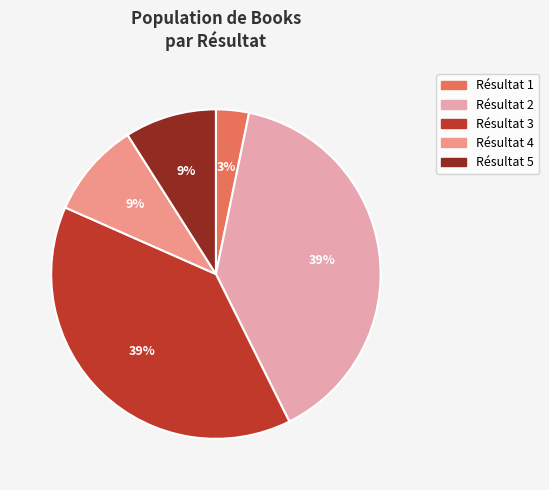

To the nearest percent, what is the difference between the largest and smallest slice percentages?

36%